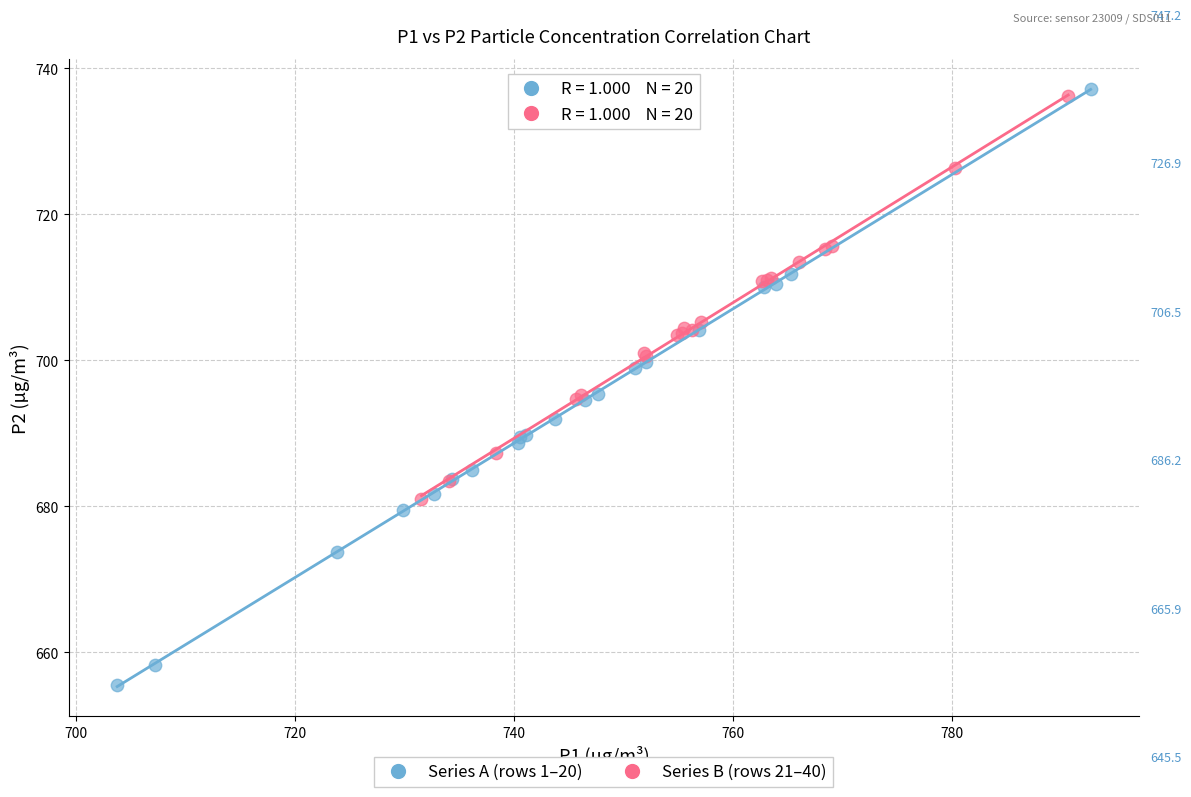

Which series has the largest Y range (max minus min)?

Series A (rows 1–20)